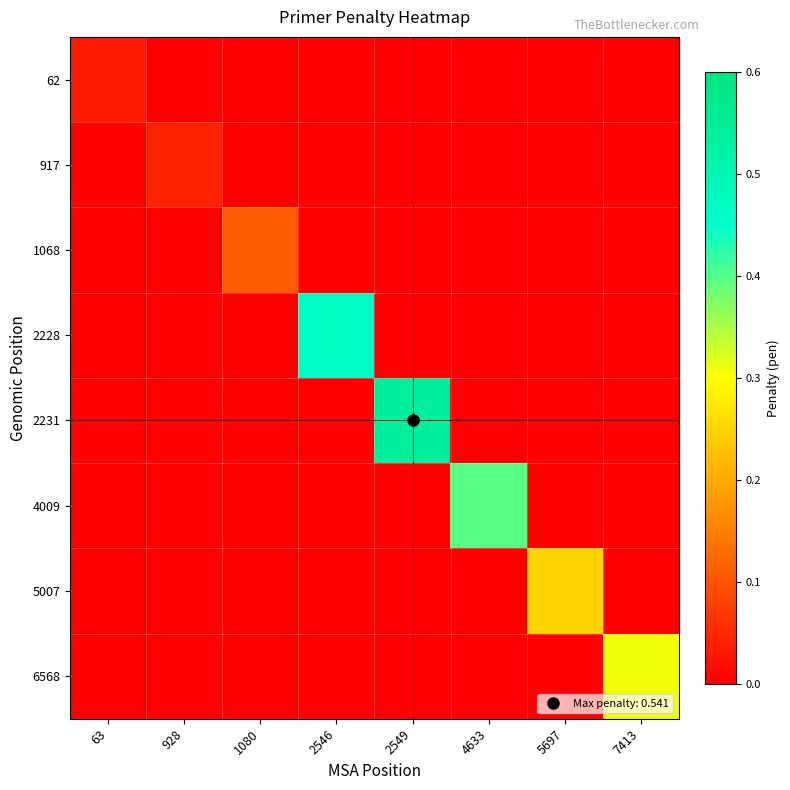

Which series has the largest range (max minus min)?

2231